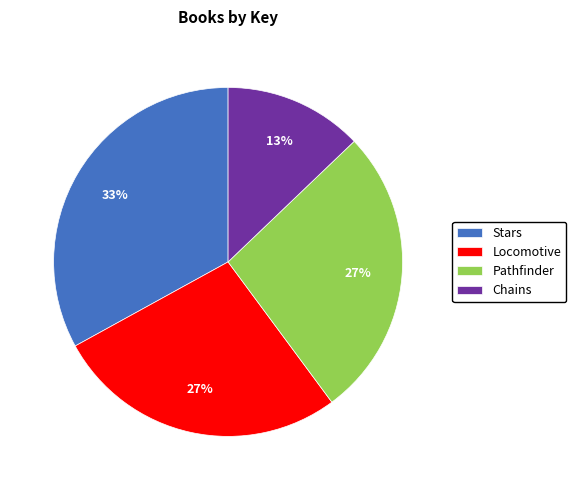

The Locomotive slice represents 13% of the pie. True or false?

False